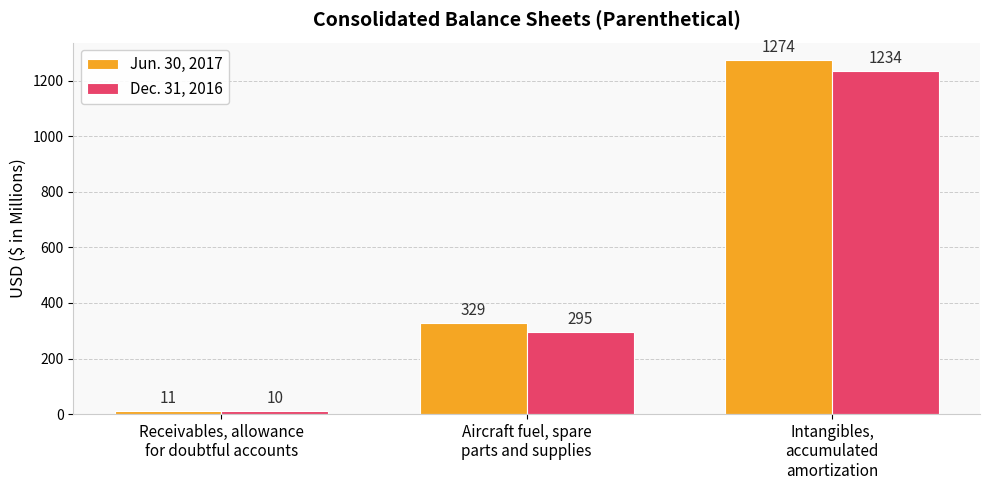

Which series changed the most between Aircraft fuel, spare
parts and supplies and Intangibles,
accumulated
amortization?

Jun. 30, 2017